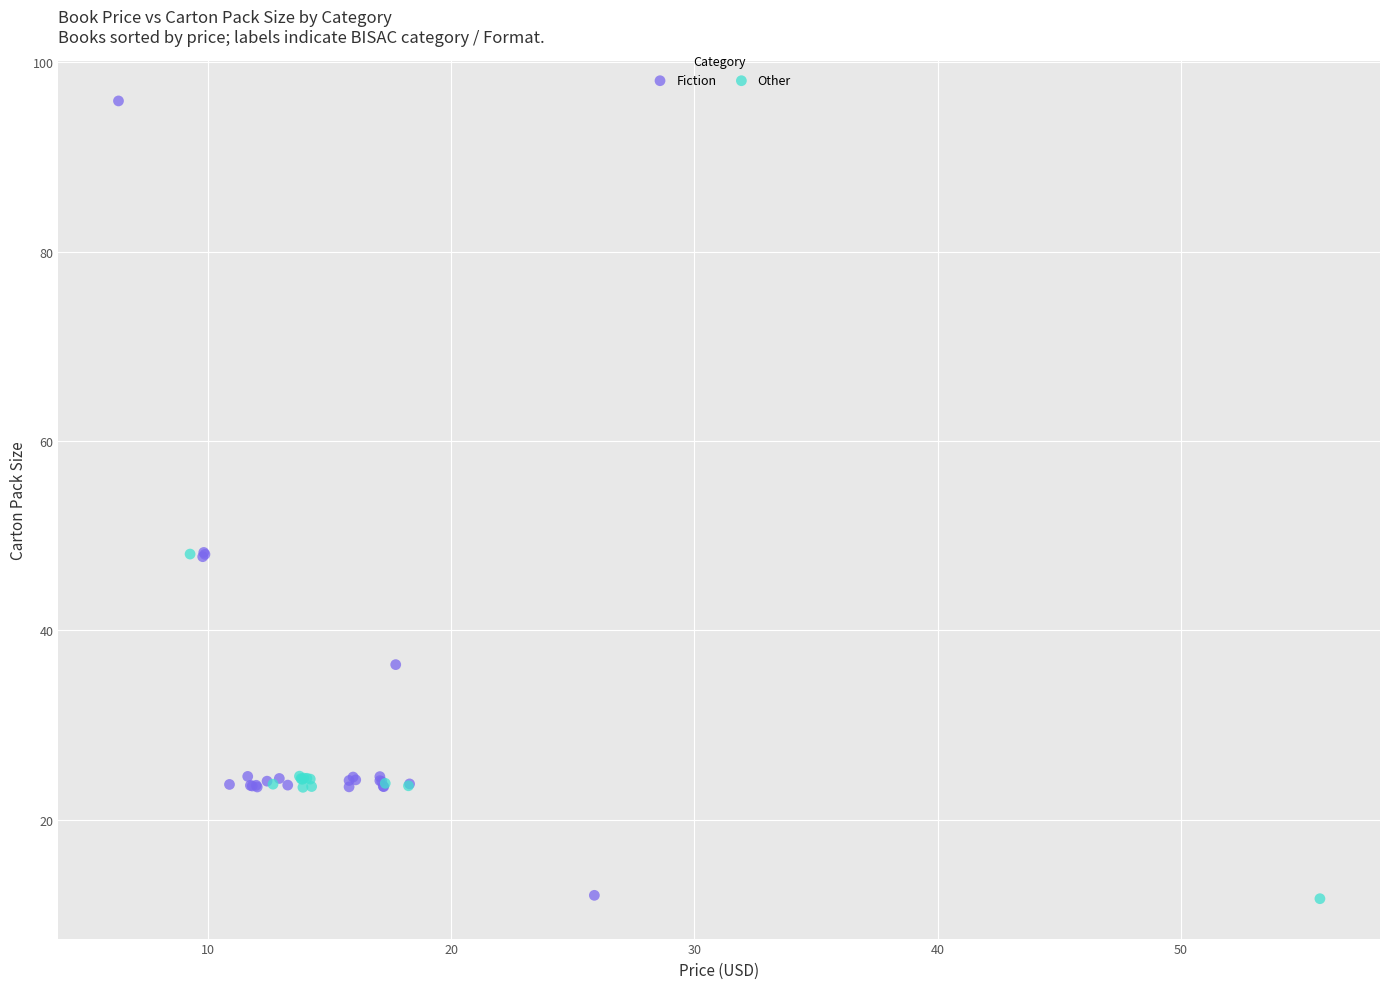

Which series contains the highest Y value?

Fiction